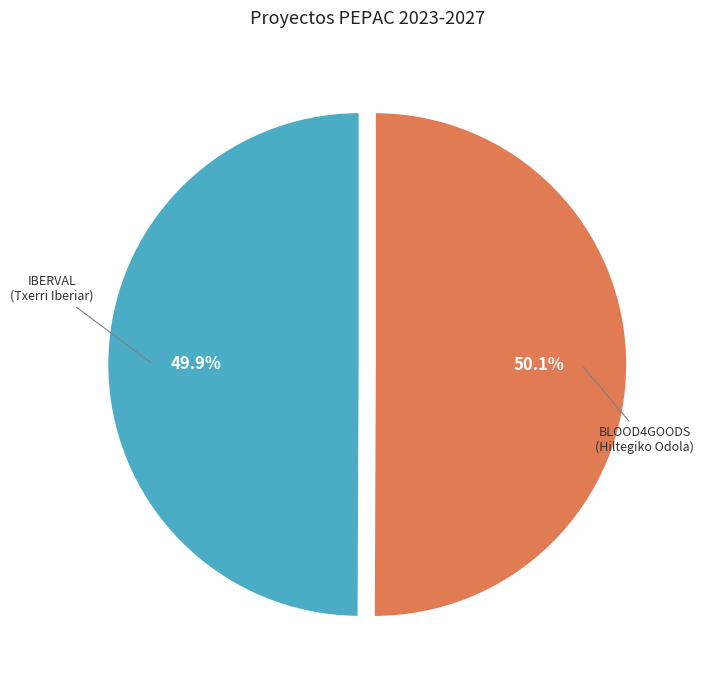

Do BLOOD4GOODS (Hiltegiko Odola) and IBERVAL (Txerri Iberiar) together represent more than half of the pie?

Yes